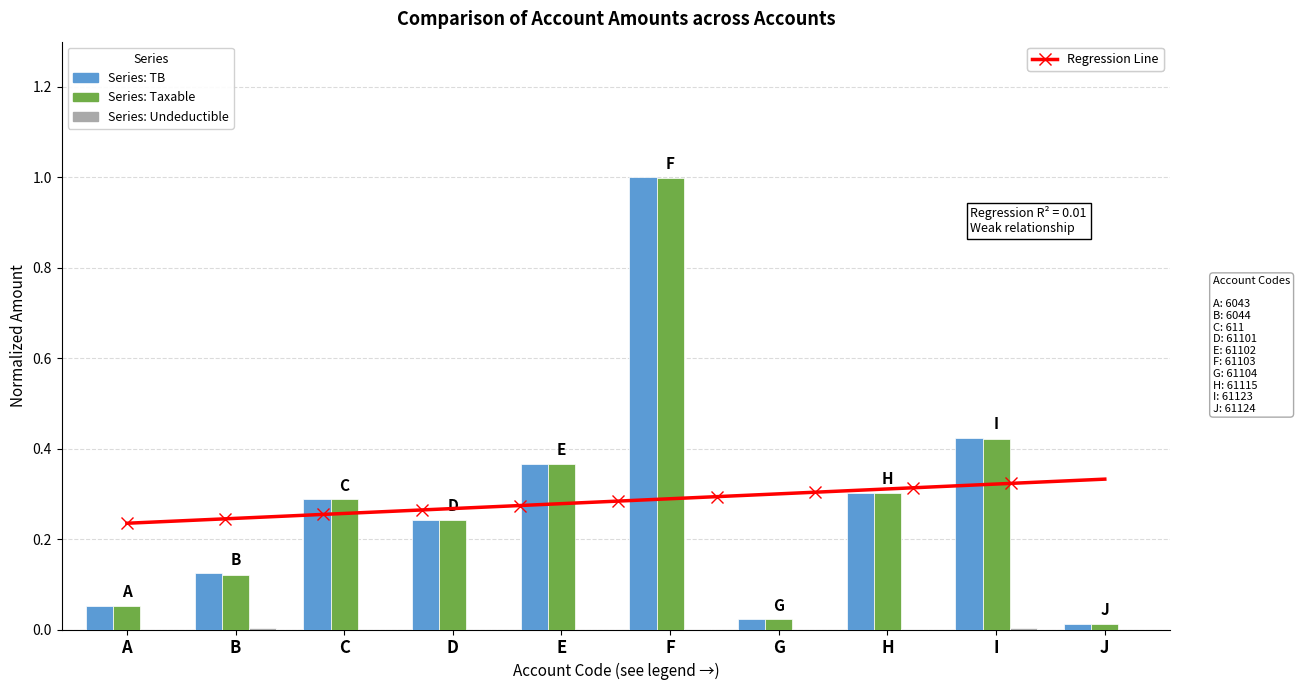

Are the bars horizontal?

No